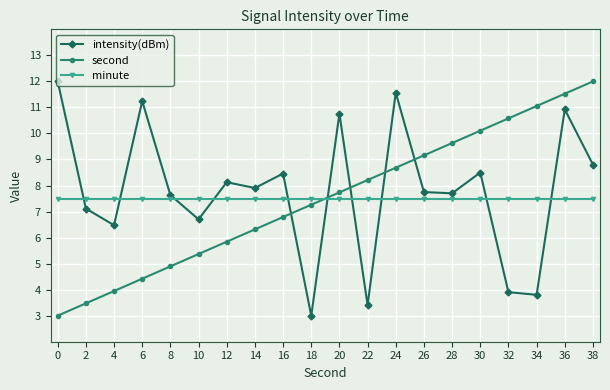

Rank the series at 36 from lowest to highest value.

minute, intensity(dBm), second